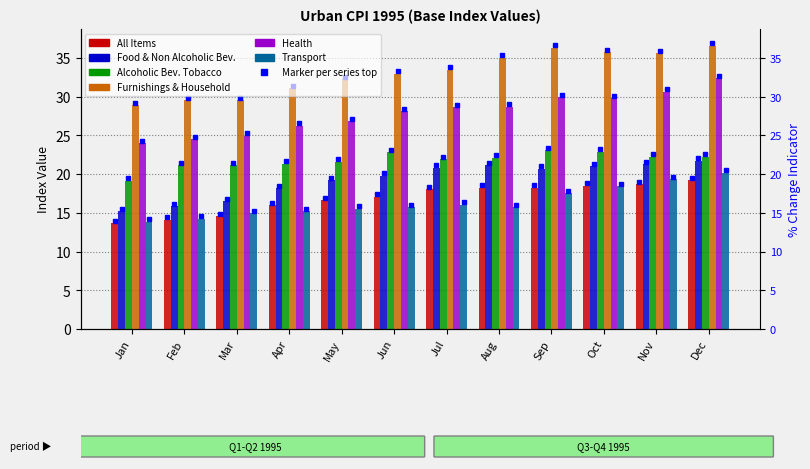

How many groups of bars are there?

12